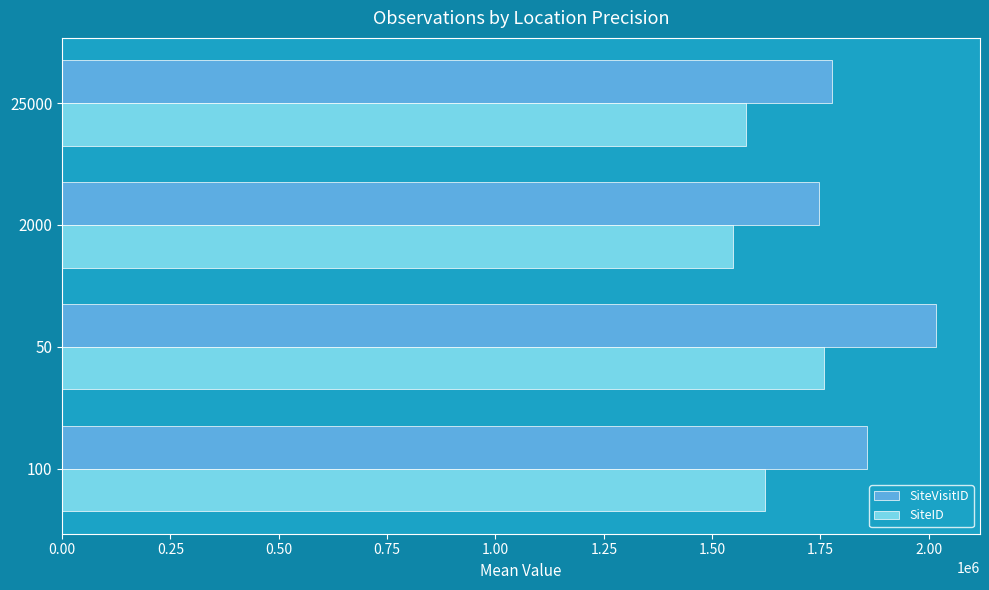

What are all the series names shown in the legend?

SiteVisitID, SiteID